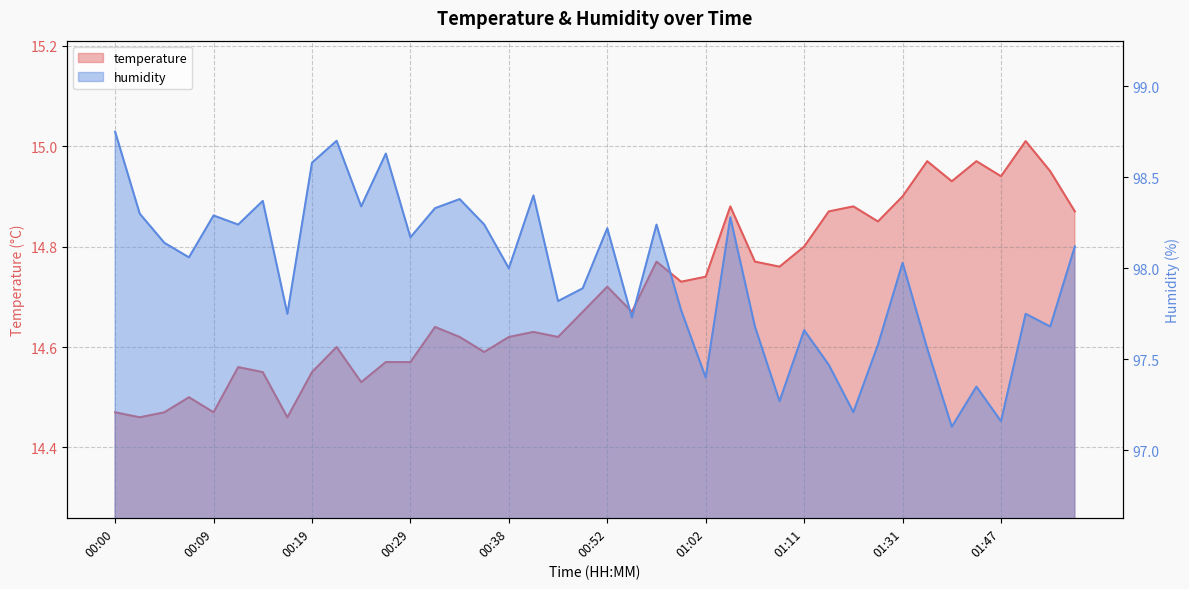

At which category is the sum across all series the highest?

00:21